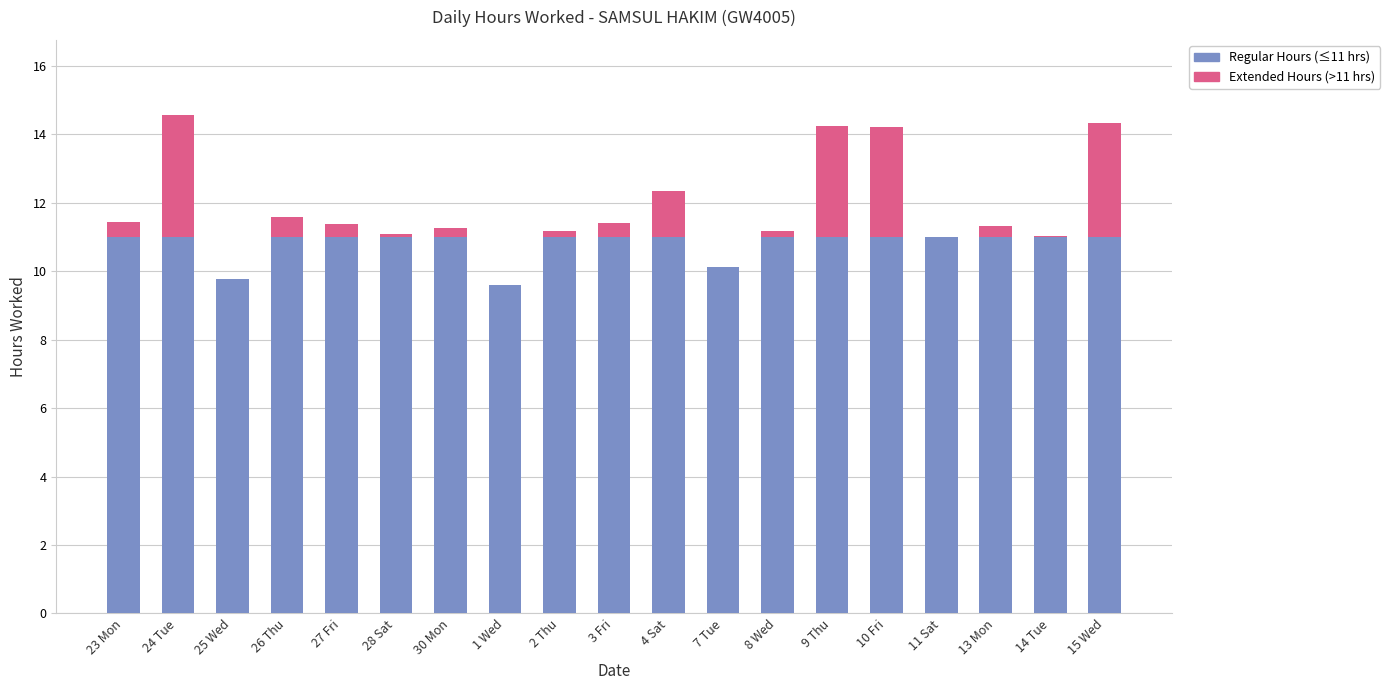

What is the total value across all series at 9 Thu?

14.2